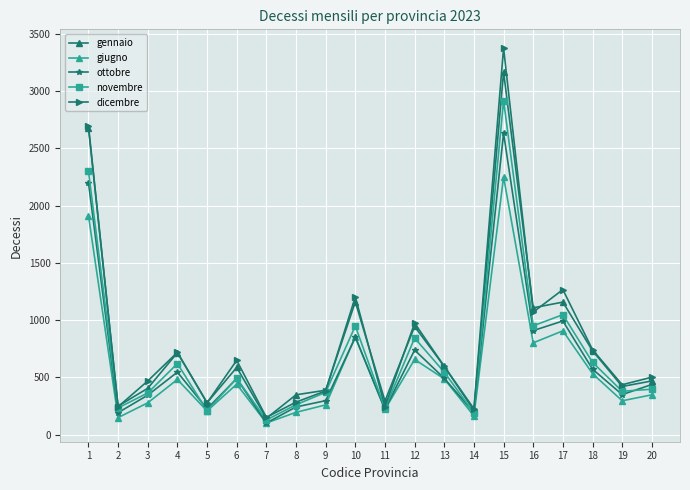

At which category is the sum across all series the highest?

15